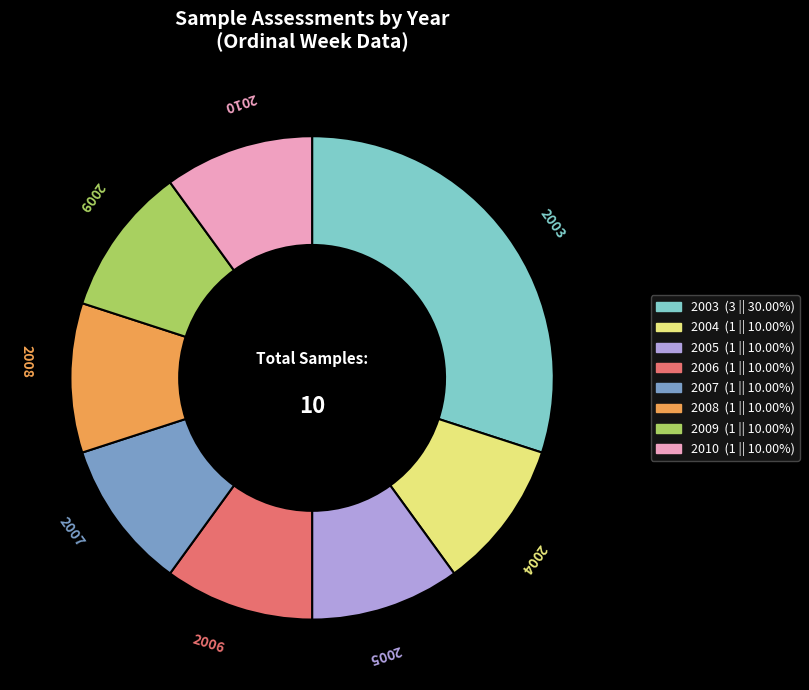

Is there any slice that represents more than half of the pie?

No